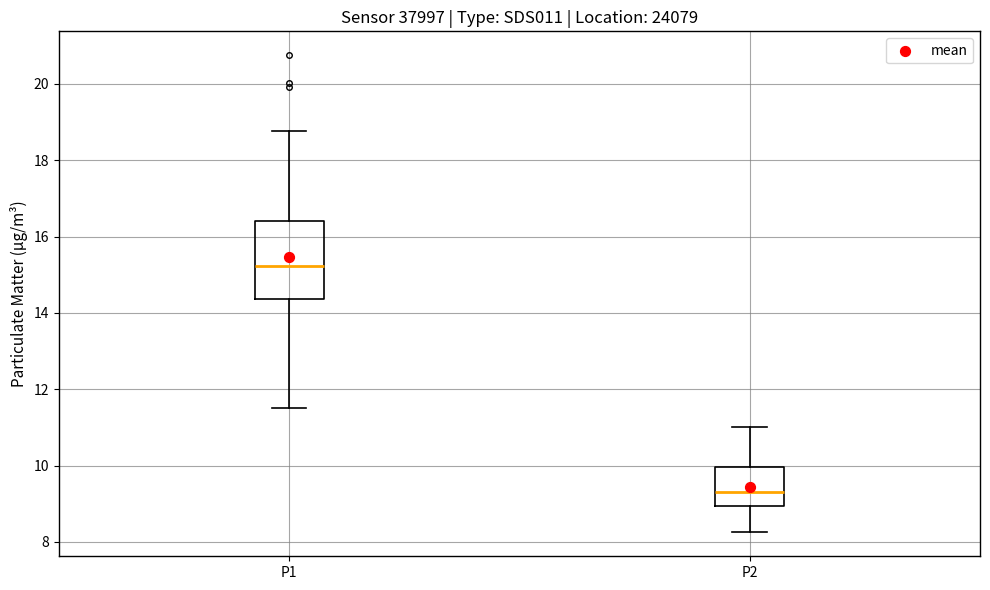

Reading left to right, read every box against the y-axis: the position of its median line, the range the box covers, and the ends of its whiskers. The values are not printed on the chart, so give them approximately, as read against the axis.

P1: median 15.2, box 14.4 to 16.4, whiskers 11.6 to 18.8
P2: median 9.4, box 9.0 to 10.0, whiskers 8.2 to 11.0